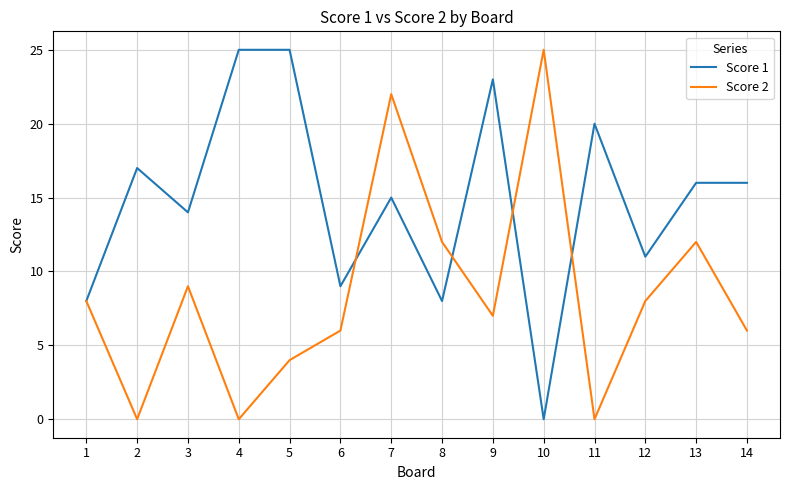

Read the Score 1 value at 1, to the nearest 5.

10